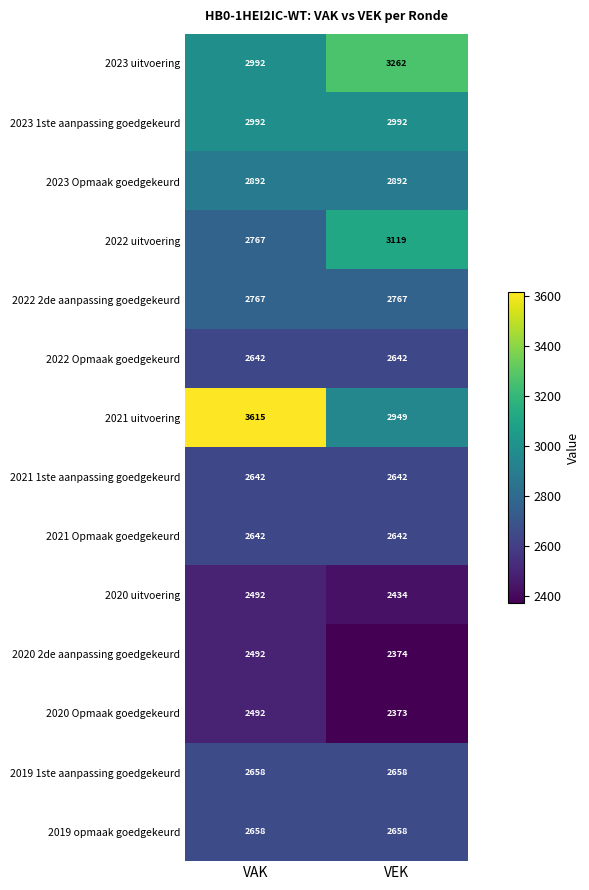

True or false: 2019 1ste aanpassing goedgekeurd has a value of 2658 at VAK.

True